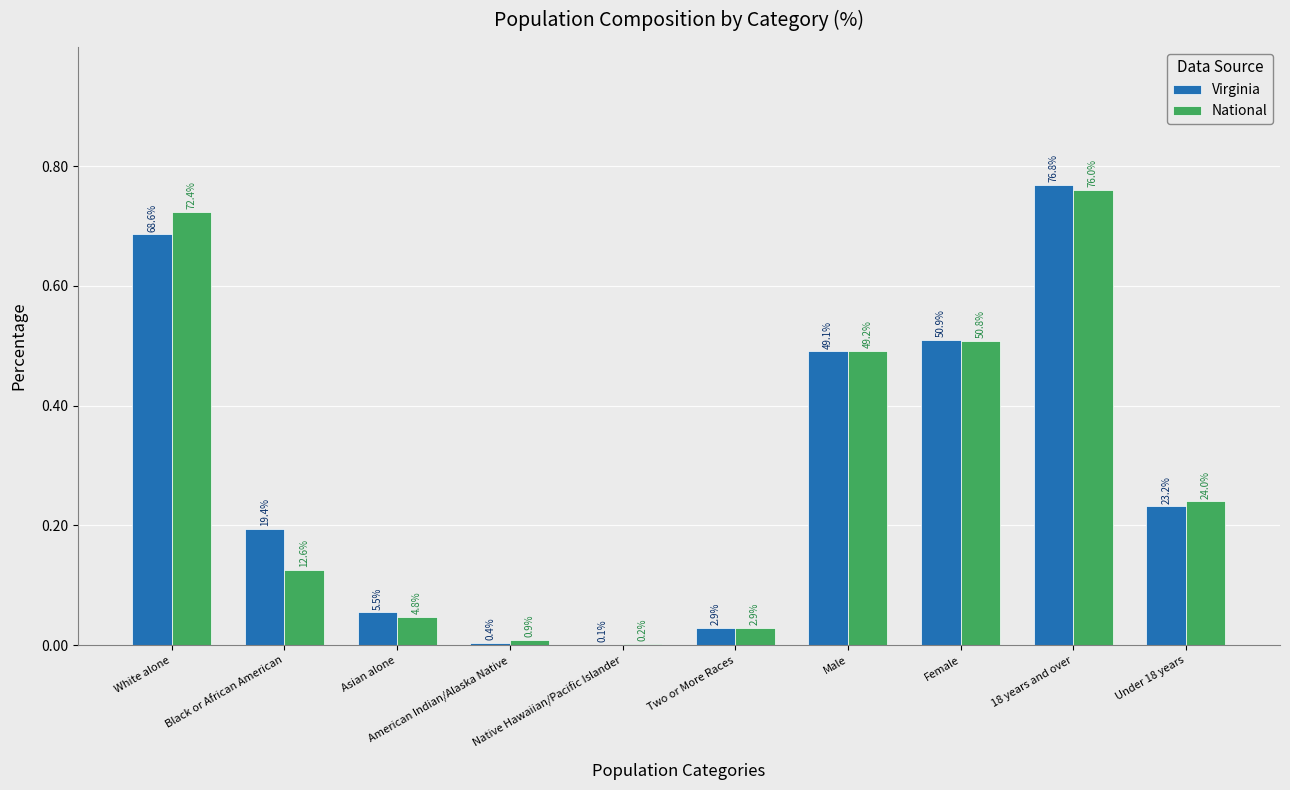

What is the difference between the highest and lowest values at Black or African American?

0.1